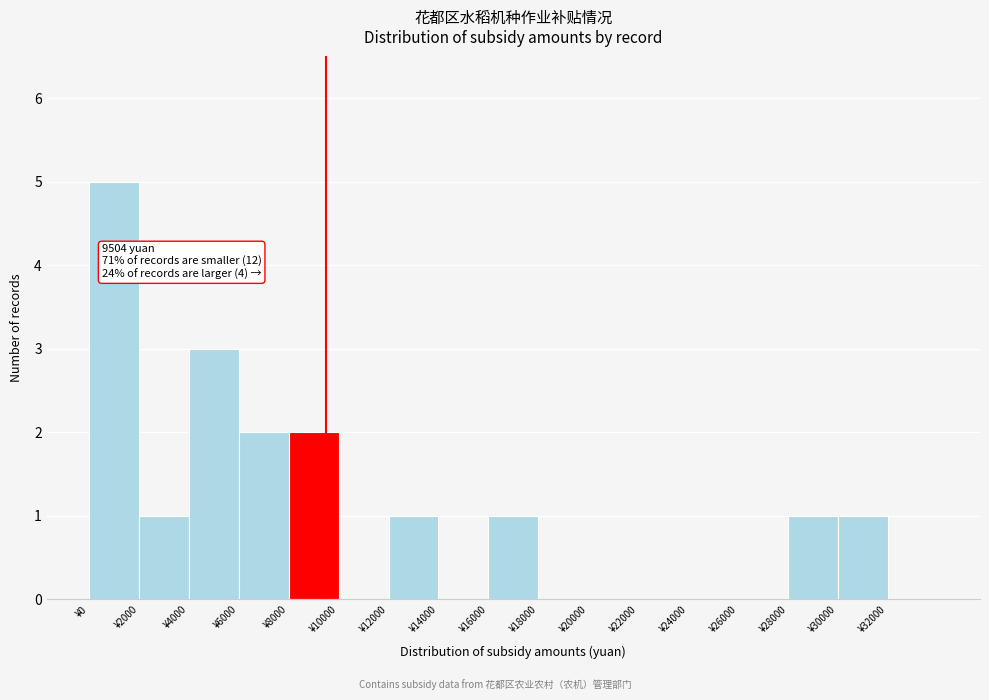

Over which range of the x-axis is the bar tallest?

0 to 2000